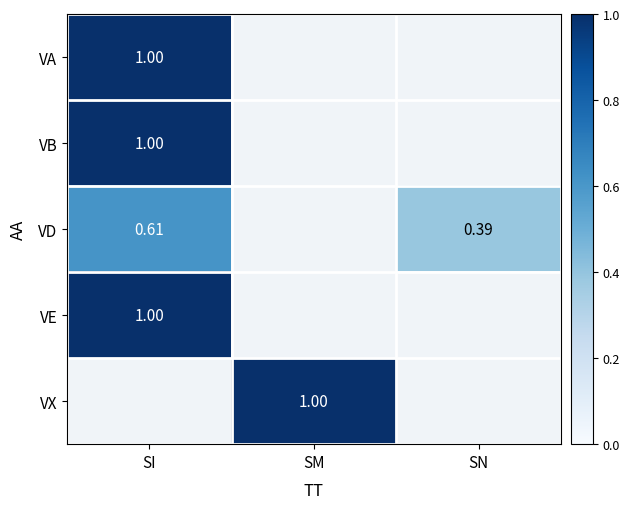

At how many categories does at least one series exceed 0?

3